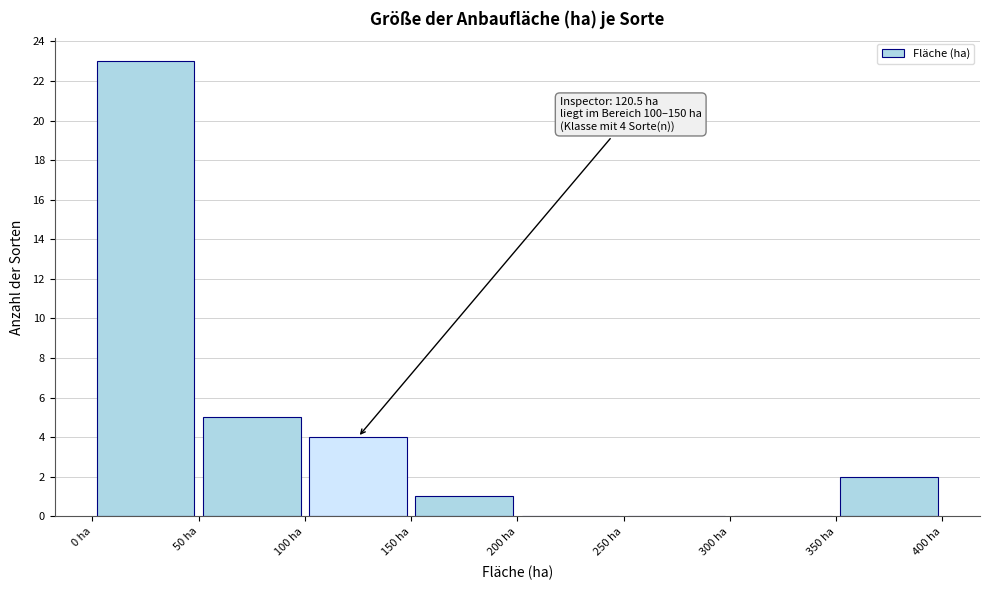

Over which range of the x-axis is the bar tallest?

0 to 50